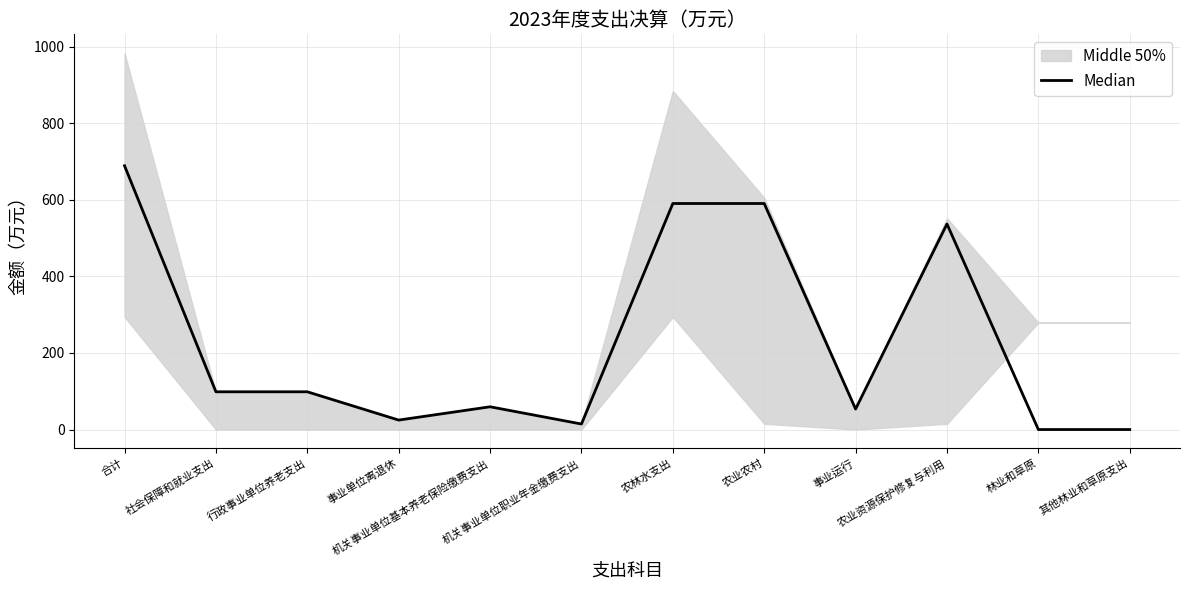

List the labels in order of value, smallest first.

林业和草原, 其他林业和草原支出, 机关事业单位职业年金缴费支出, 事业单位离退休, 事业运行, 机关事业单位基本养老保险缴费支出, 社会保障和就业支出, 行政事业单位养老支出, 农业资源保护修复与利用, 农林水支出, 农业农村, 合计